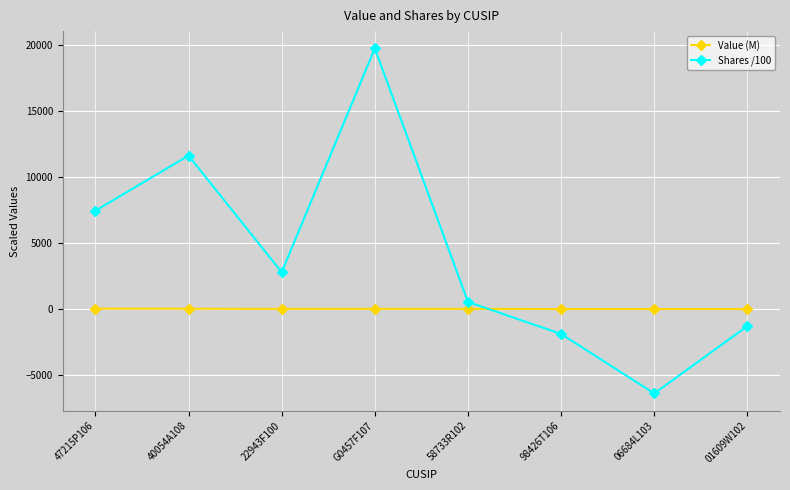

Between which two adjacent categories do Value (M) and Shares /100 first intersect?

58733R102 and 98426T106